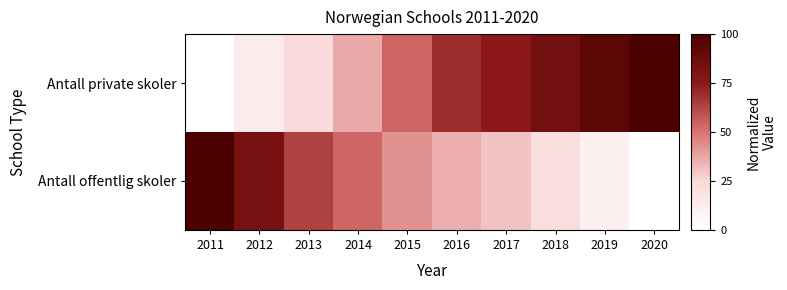

What is the total value across all series at 2011?

100.0